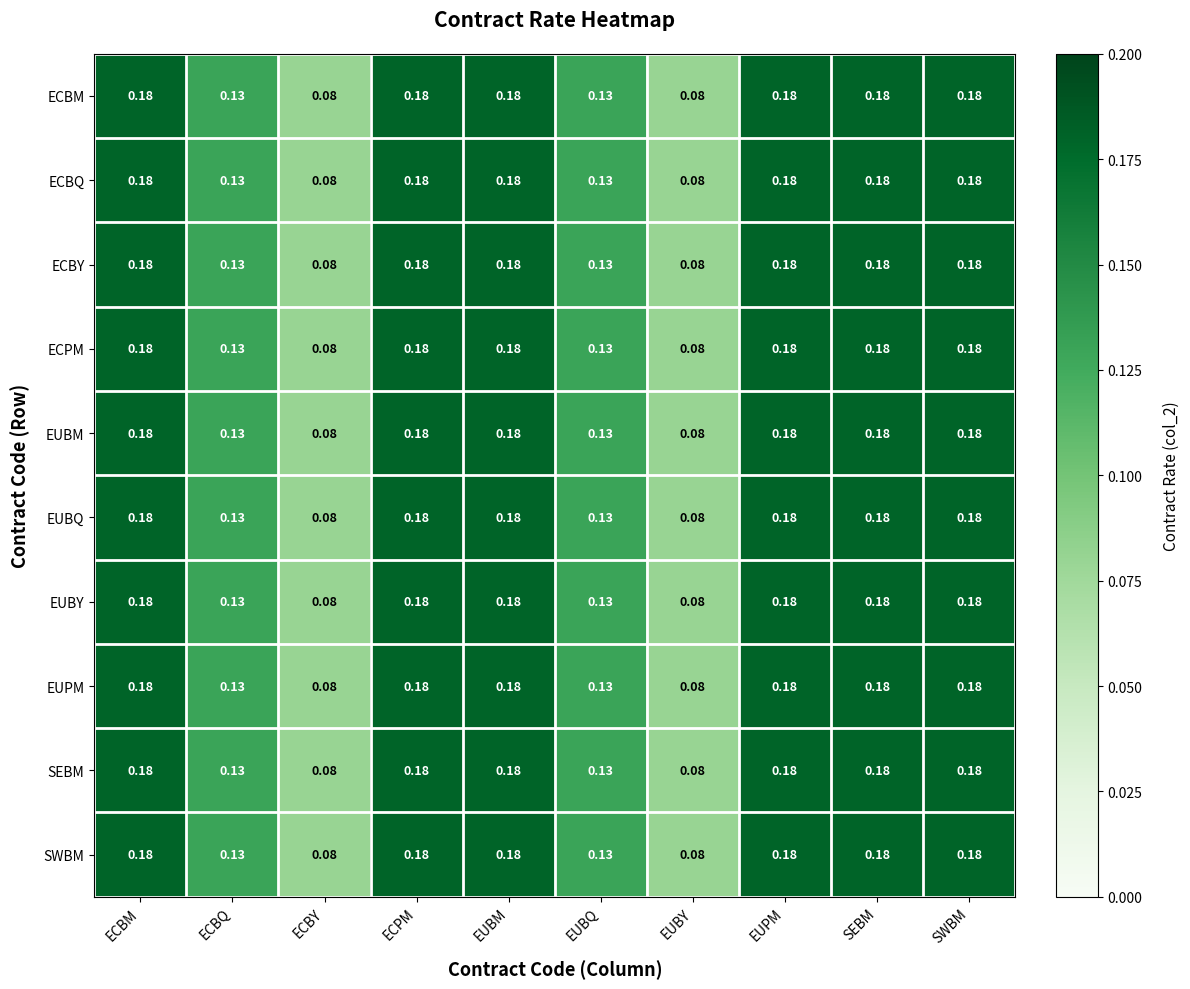

Is the value of EUBY at SEBM greater than the value of EUBM at ECBY?

Yes